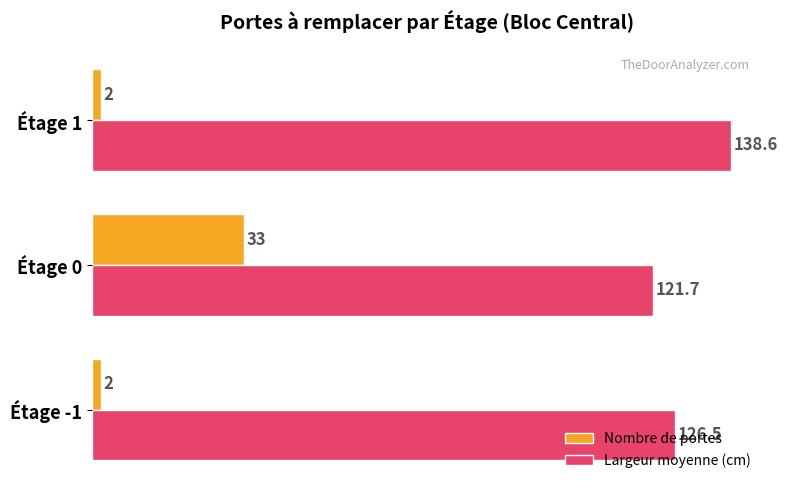

Rank the series by their average value, from highest to lowest.

Largeur moyenne (cm), Nombre de portes